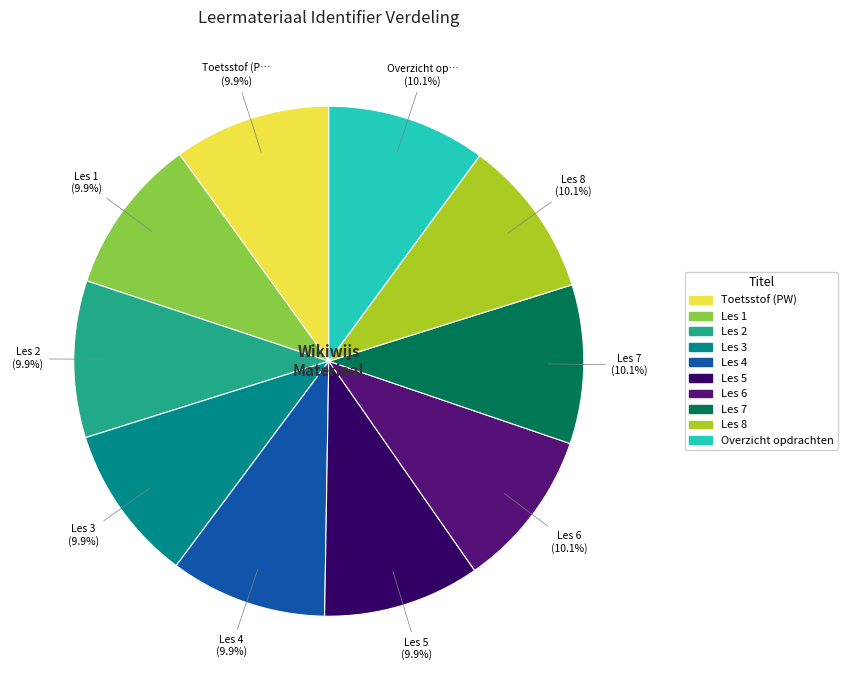

Is there a majority slice in this chart?

No